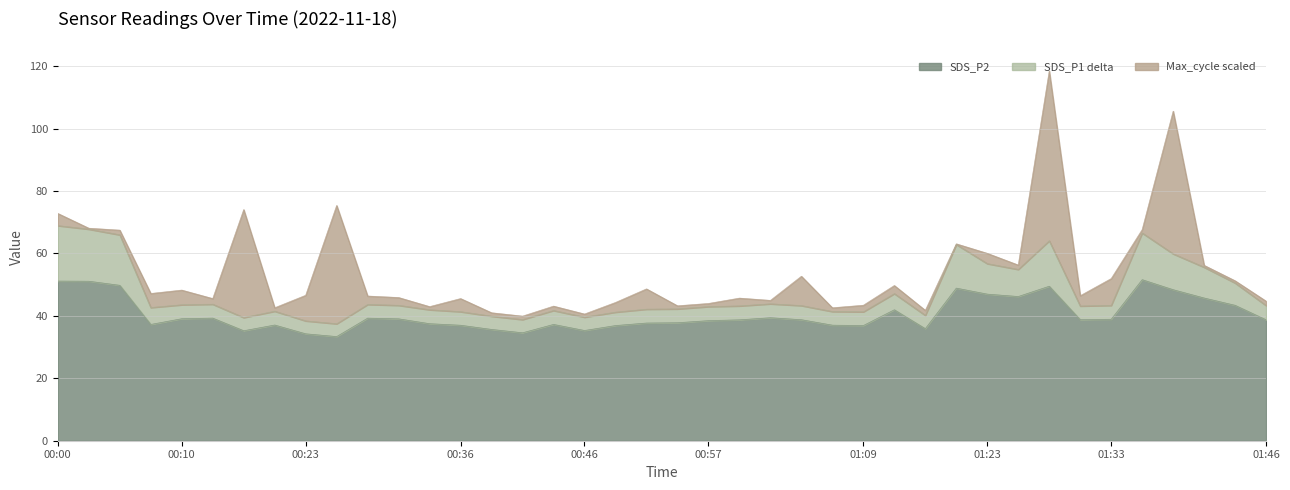

What are all the series names shown in the legend?

SDS_P2, SDS_P1 delta, Max_cycle scaled